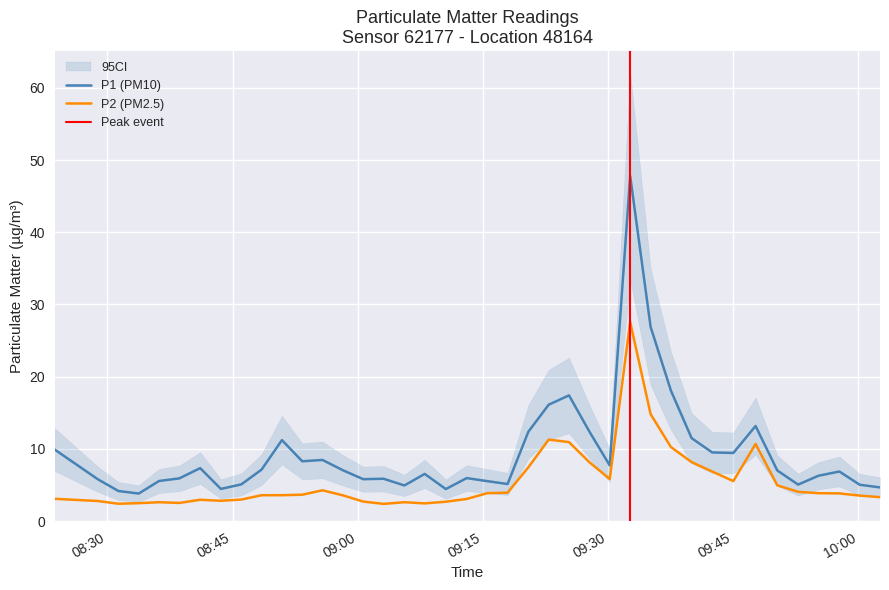

What is the minimum value for P2?

2.4